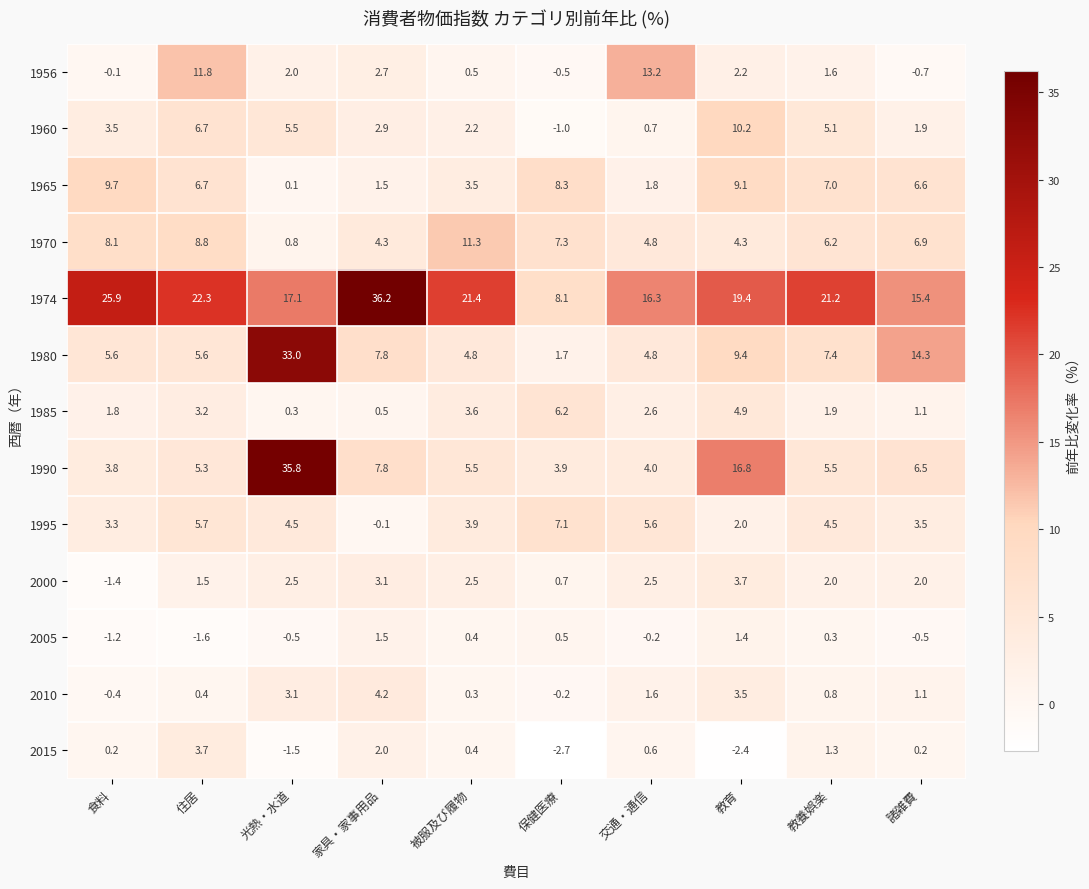

Which series has the largest total across all categories?

1974